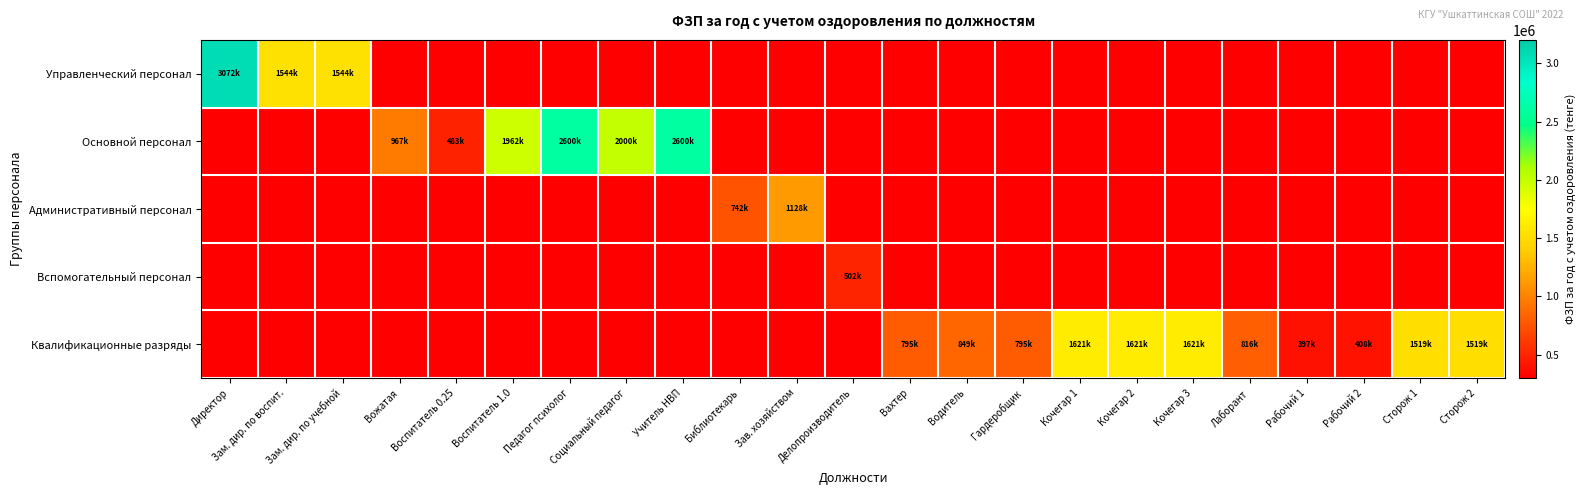

What is the total value across all series at Вахтер?

795900